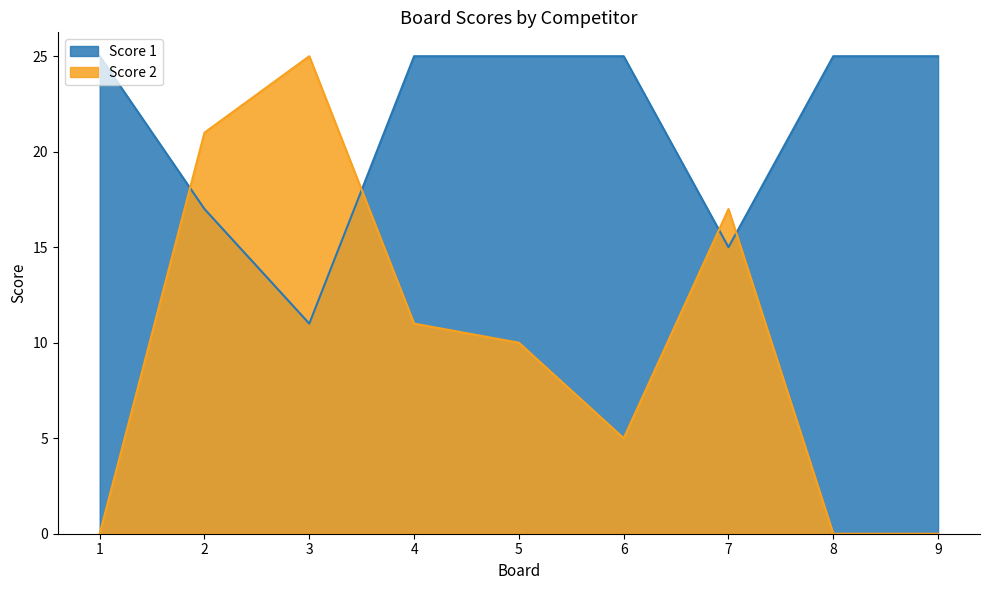

Rank the categories by Score 1 value from highest to lowest.

1, 4, 5, 6, 8, 9, 2, 7, 3